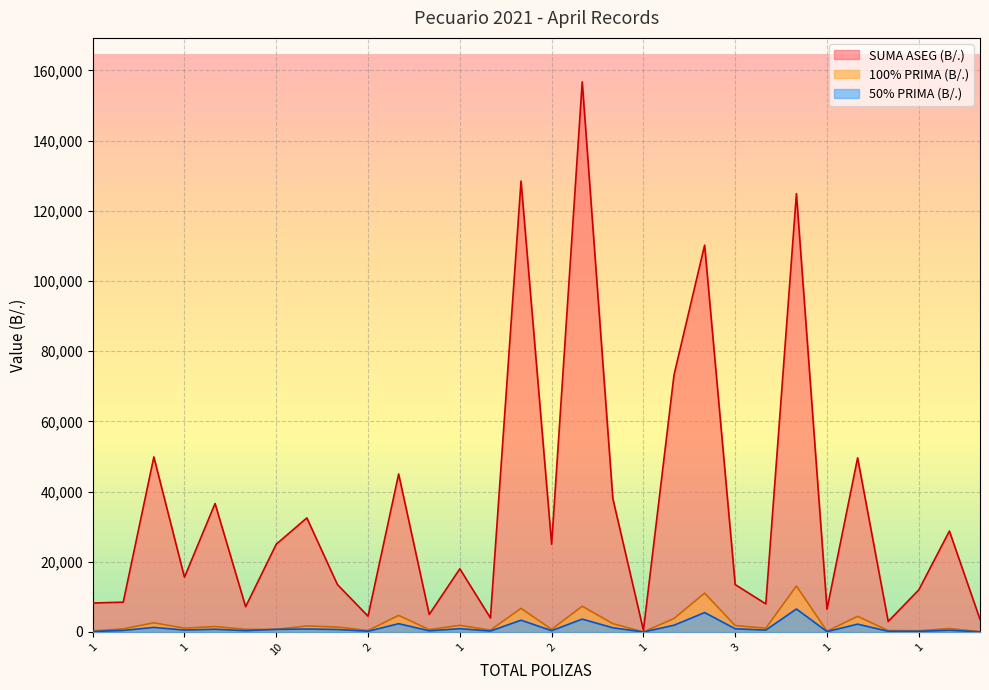

At which label does 100% PRIMA (B/.) reach its peak?

4